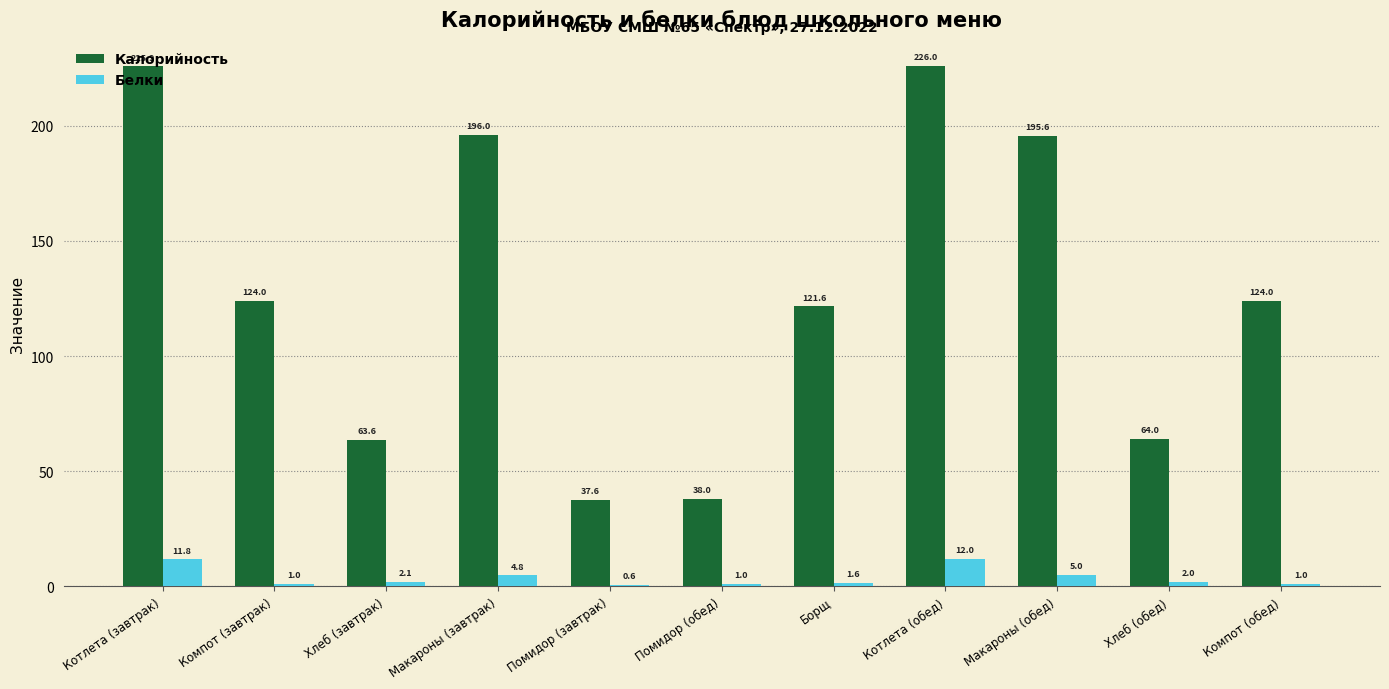

Which series changed the most between Борщ and Котлета (обед)?

Калорийность